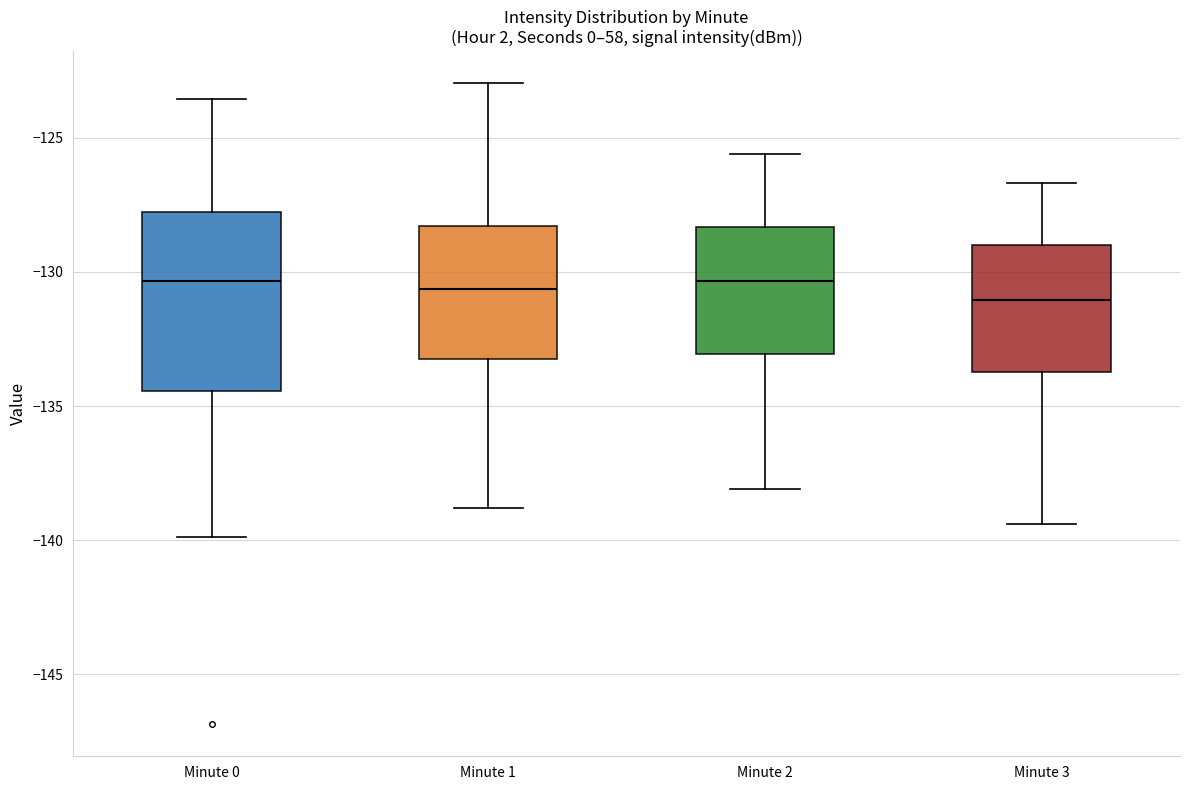

Comparing the boxes themselves (not the whiskers), which one is the tallest?

Minute 0